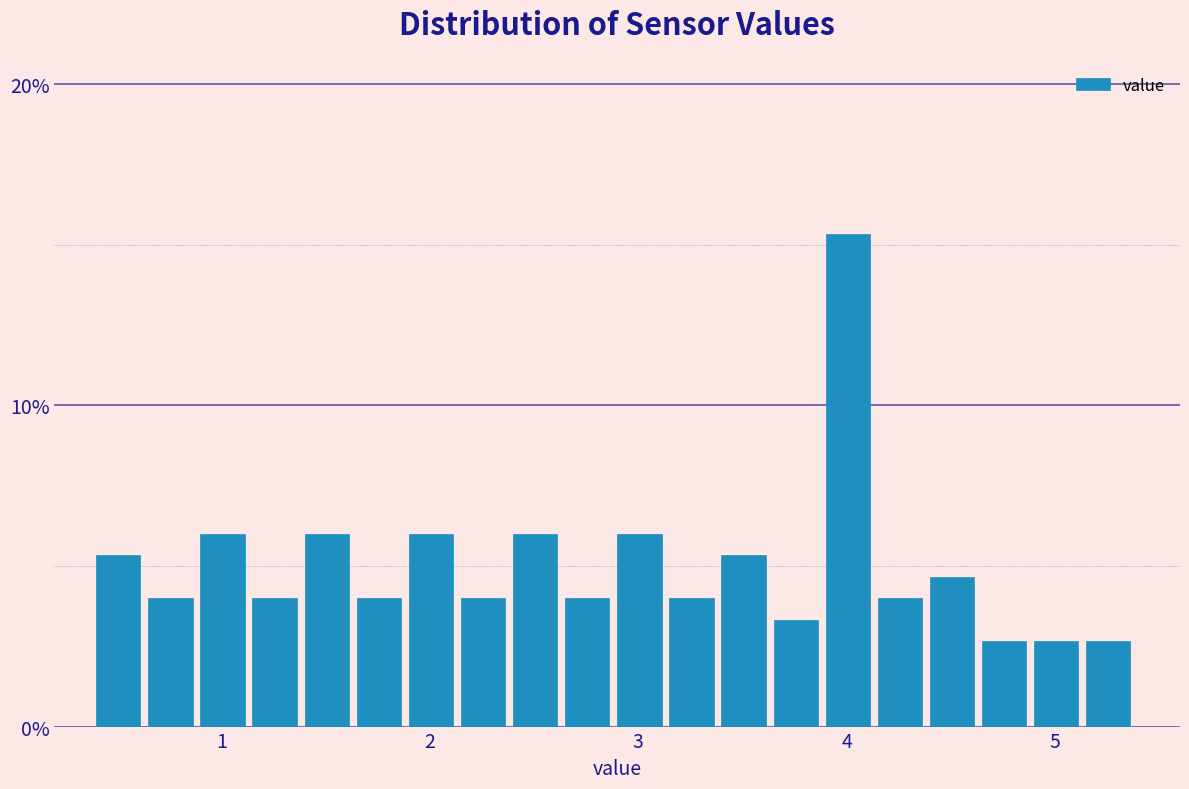

Read against the x-axis, roughly where is the centre of the tallest bar?

4.0